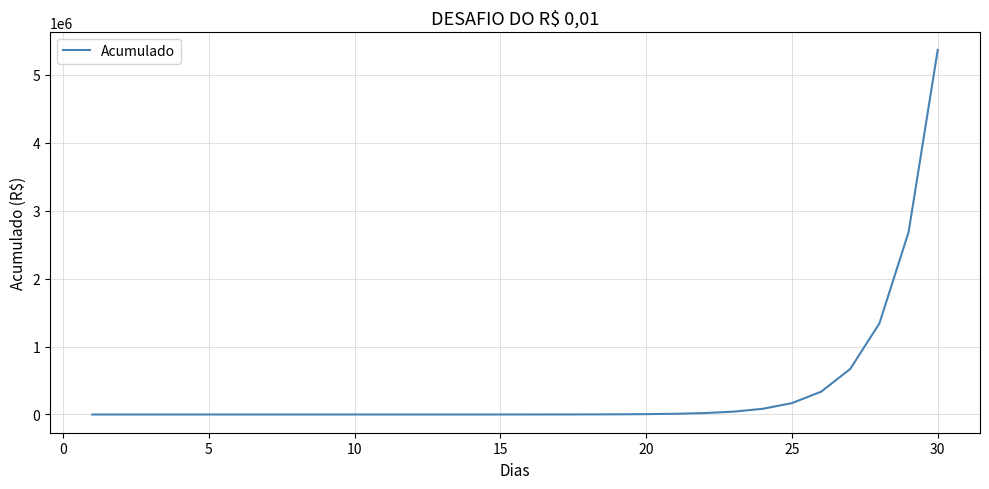

What is the difference between the maximum and minimum values?

5368709.1